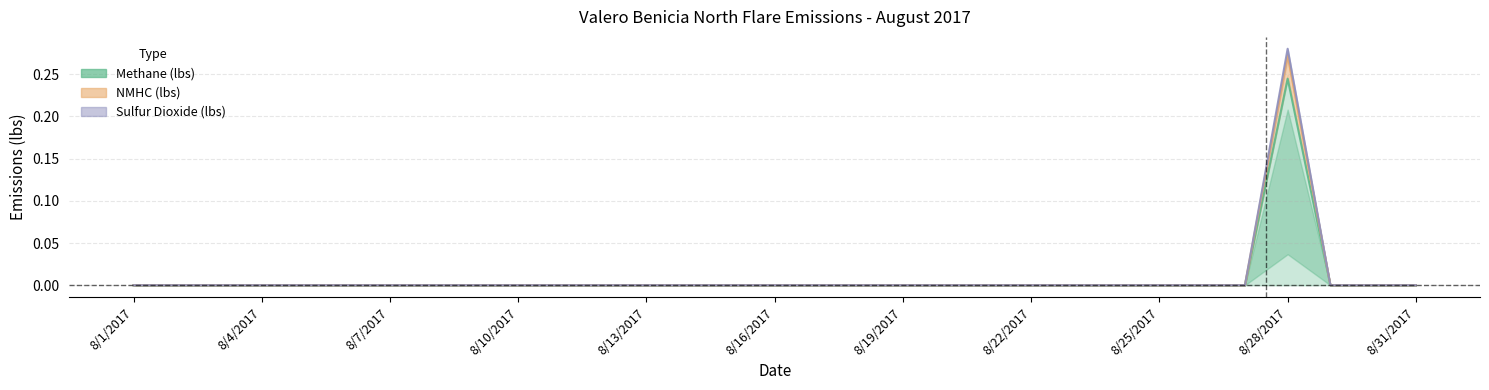

Reading left to right, what are all the values shown in this chart?

Methane (lbs): 0.0	0.0	0.0	0.0	0.0	0.0	0.0	0.0	0.0	0.0	0.0	0.0	0.0	0.0	0.0	0.0	0.0	0.0	0.0	0.0	0.0	0.0	0.0	0.0	0.0	0.0	0.0	0.2	0.0	0.0	0.0
NMHC (lbs): 0.0	0.0	0.0	0.0	0.0	0.0	0.0	0.0	0.0	0.0	0.0	0.0	0.0	0.0	0.0	0.0	0.0	0.0	0.0	0.0	0.0	0.0	0.0	0.0	0.0	0.0	0.0	0.3	0.0	0.0	0.0
Sulfur Dioxide (lbs): 0.0	0.0	0.0	0.0	0.0	0.0	0.0	0.0	0.0	0.0	0.0	0.0	0.0	0.0	0.0	0.0	0.0	0.0	0.0	0.0	0.0	0.0	0.0	0.0	0.0	0.0	0.0	0.3	0.0	0.0	0.0